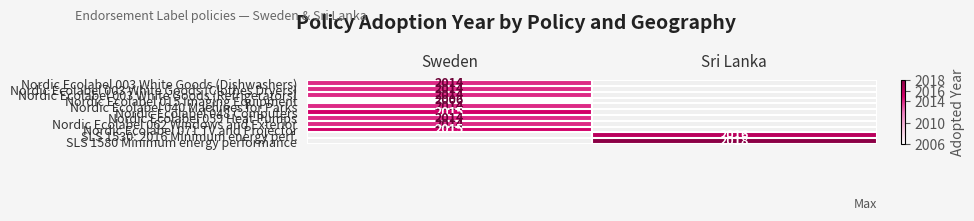

The Nordic Ecolabel 048 Computers series shows 3515 at Sweden. True or false?

False